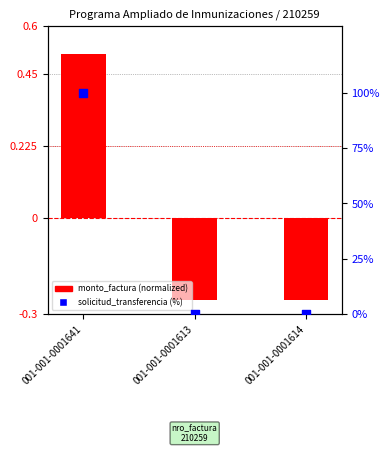

Which series contains the lowest Y value?

monto_factura (normalized)